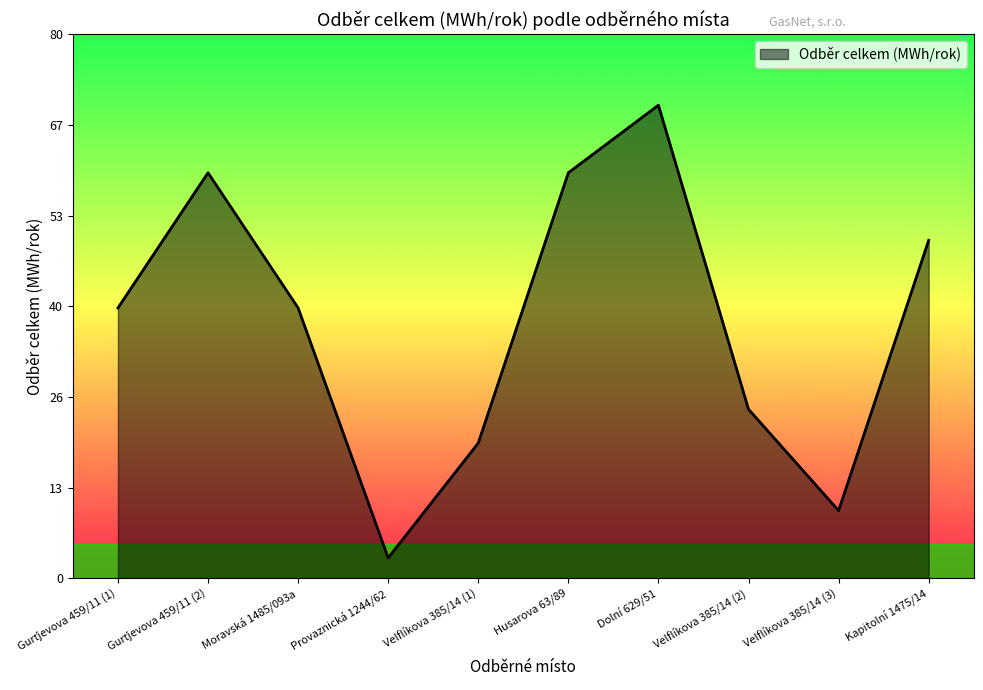

Does the chart display data point markers on the line(s)?

No